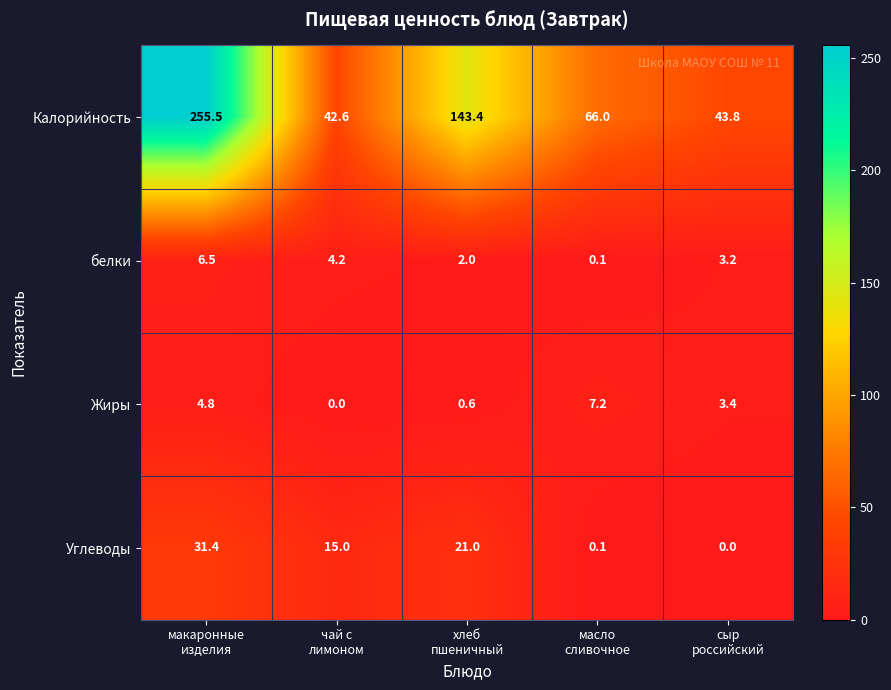

Reading right to left, what are all the values shown in this chart?

Калорийность: 43.8	66.0	143.4	42.6	255.5
белки: 3.2	0.1	2.0	4.2	6.5
Жиры: 3.4	7.2	0.6	0.0	4.8
Углеводы: 0.0	0.1	21.0	15.0	31.4